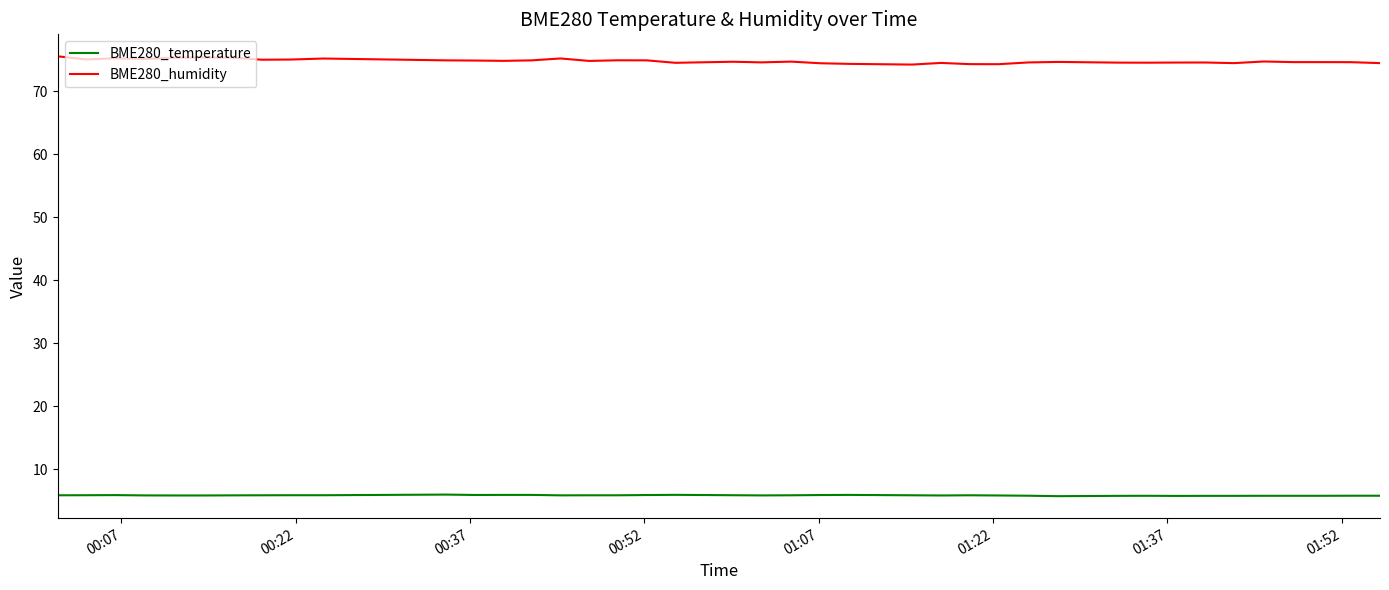

Which series has the largest range (max minus min)?

BME280_humidity